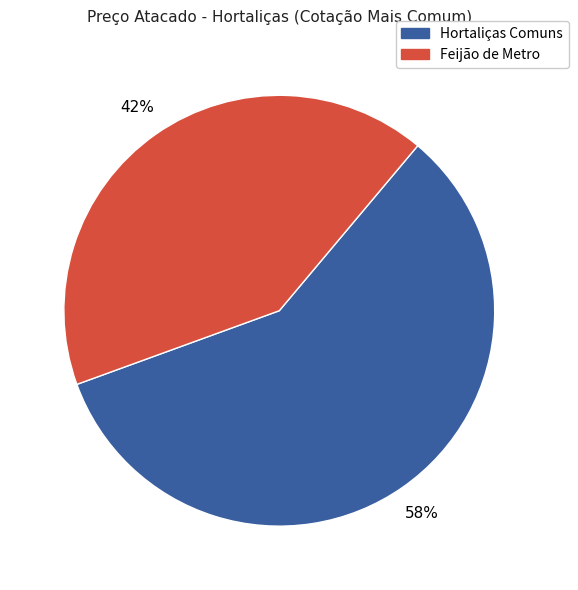

To the nearest percent, what is the average slice percentage?

50%